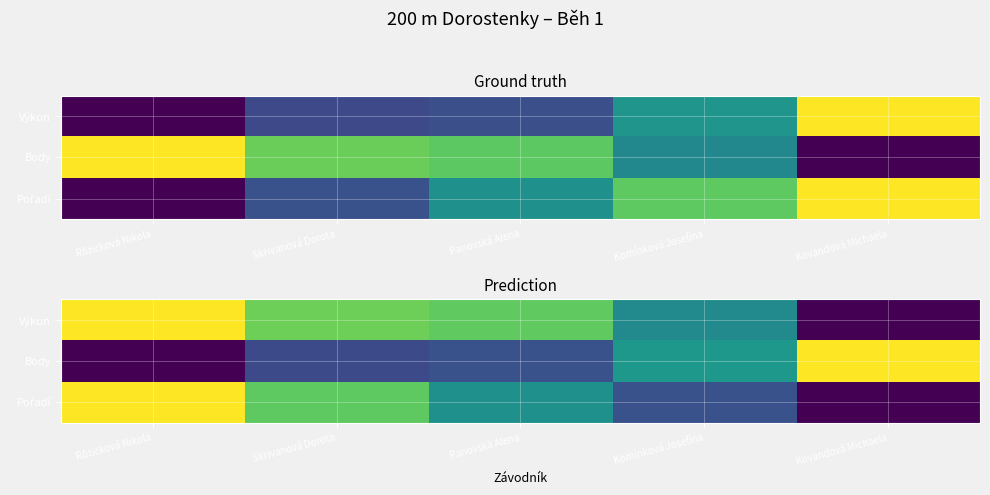

What is the sum of all Výkon values?

3.0